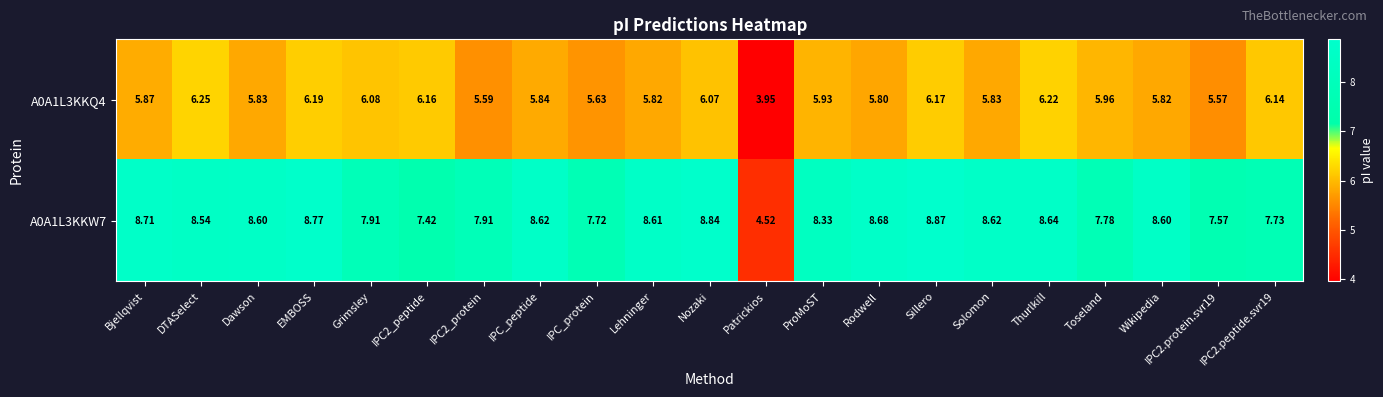

At which label does A0A1L3KKQ4 first exceed 5?

Bjellqvist